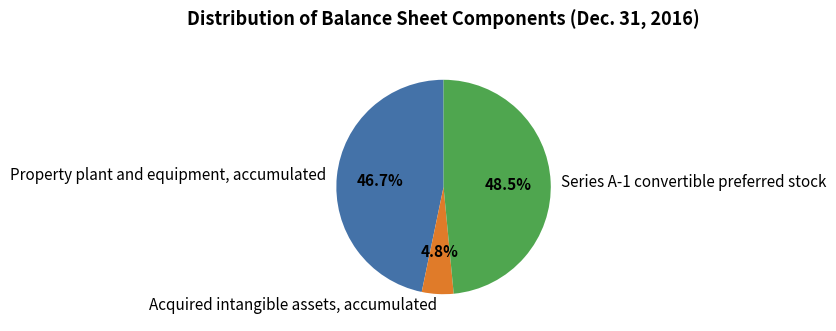

How much of the chart is everything except Acquired intangible assets, accumulated?

95.2%